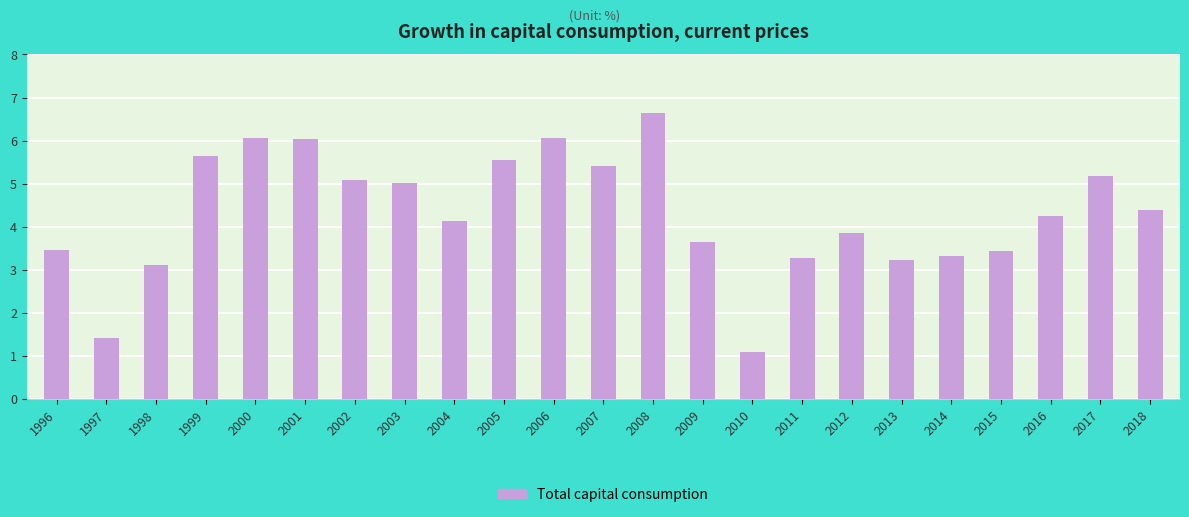

Which category has the highest value across all series?

2008